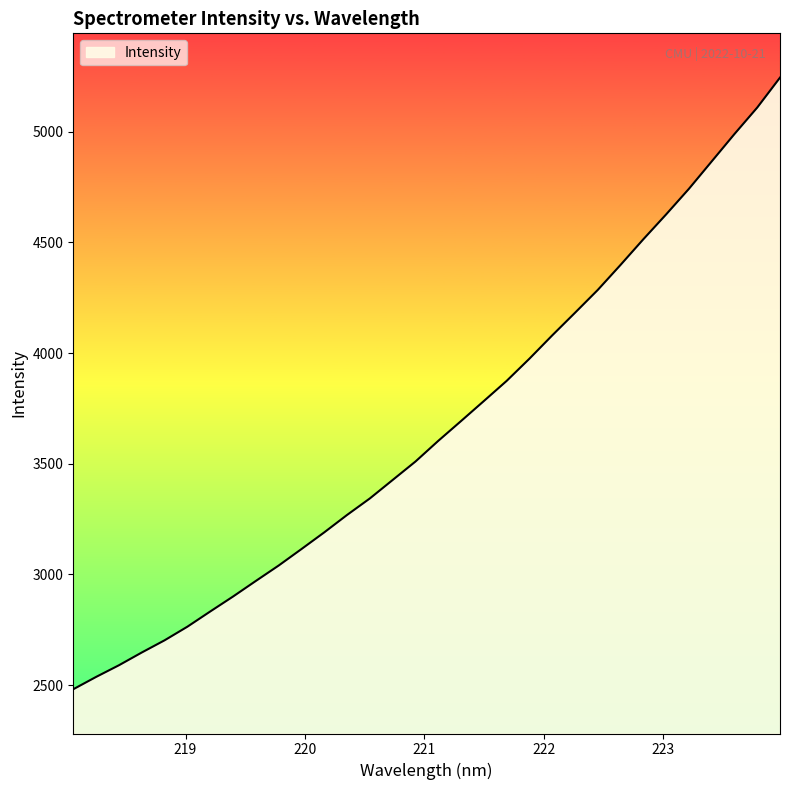

What is the greatest value displayed?

5244.2